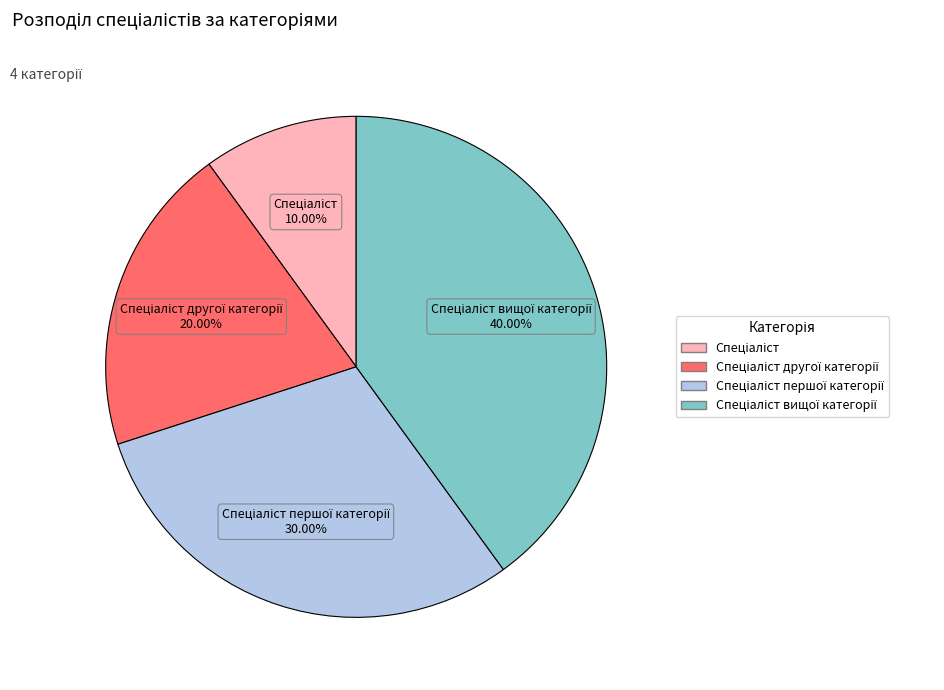

Does any single category account for the majority?

No